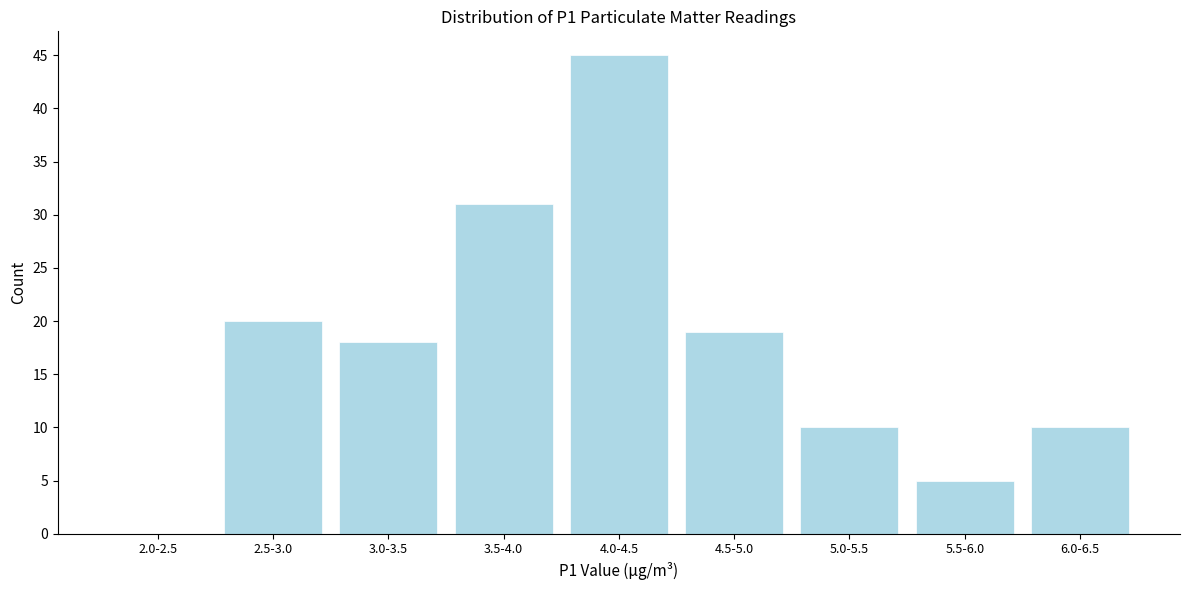

Reading left to right, transcribe all the data shown in this chart.

2.0-2.5=0	2.5-3.0=20	3.0-3.5=18	3.5-4.0=31	4.0-4.5=45	4.5-5.0=19	5.0-5.5=10	5.5-6.0=5	6.0-6.5=10